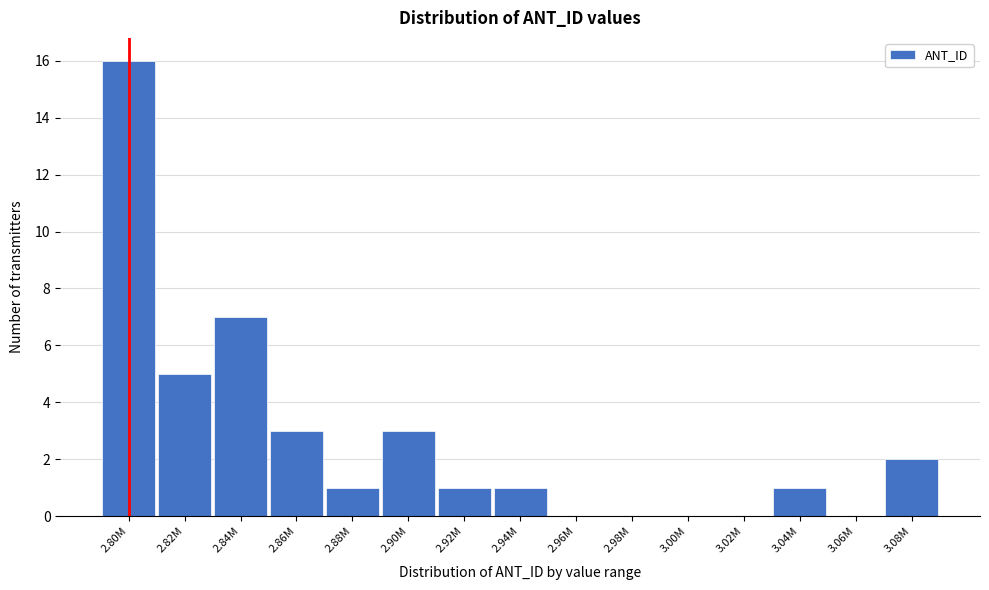

Reading left to right, list all the values displayed in this chart.

2.80M=16	2.82M=5	2.84M=7	2.86M=3	2.88M=1	2.90M=3	2.92M=1	2.94M=1	2.96M=0	2.98M=0	3.00M=0	3.02M=0	3.04M=1	3.06M=0	3.08M=2